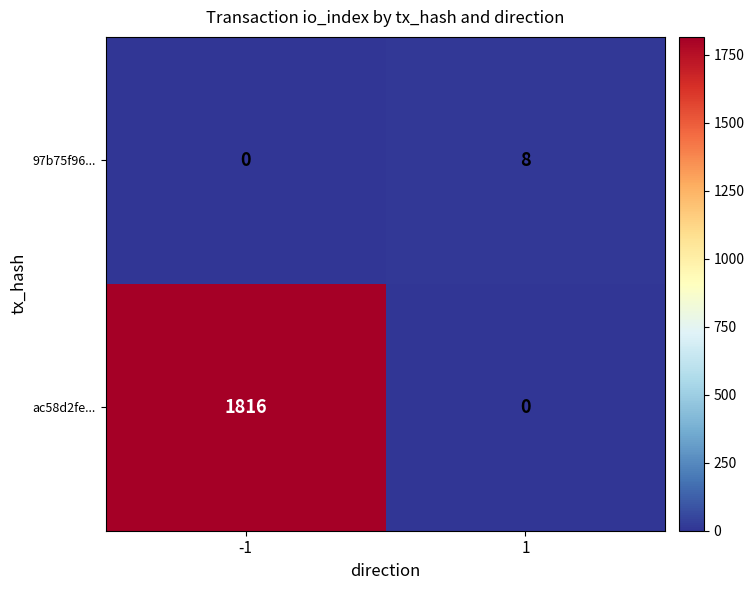

Is it true that ac58d2fe... equals 0 at 1?

True